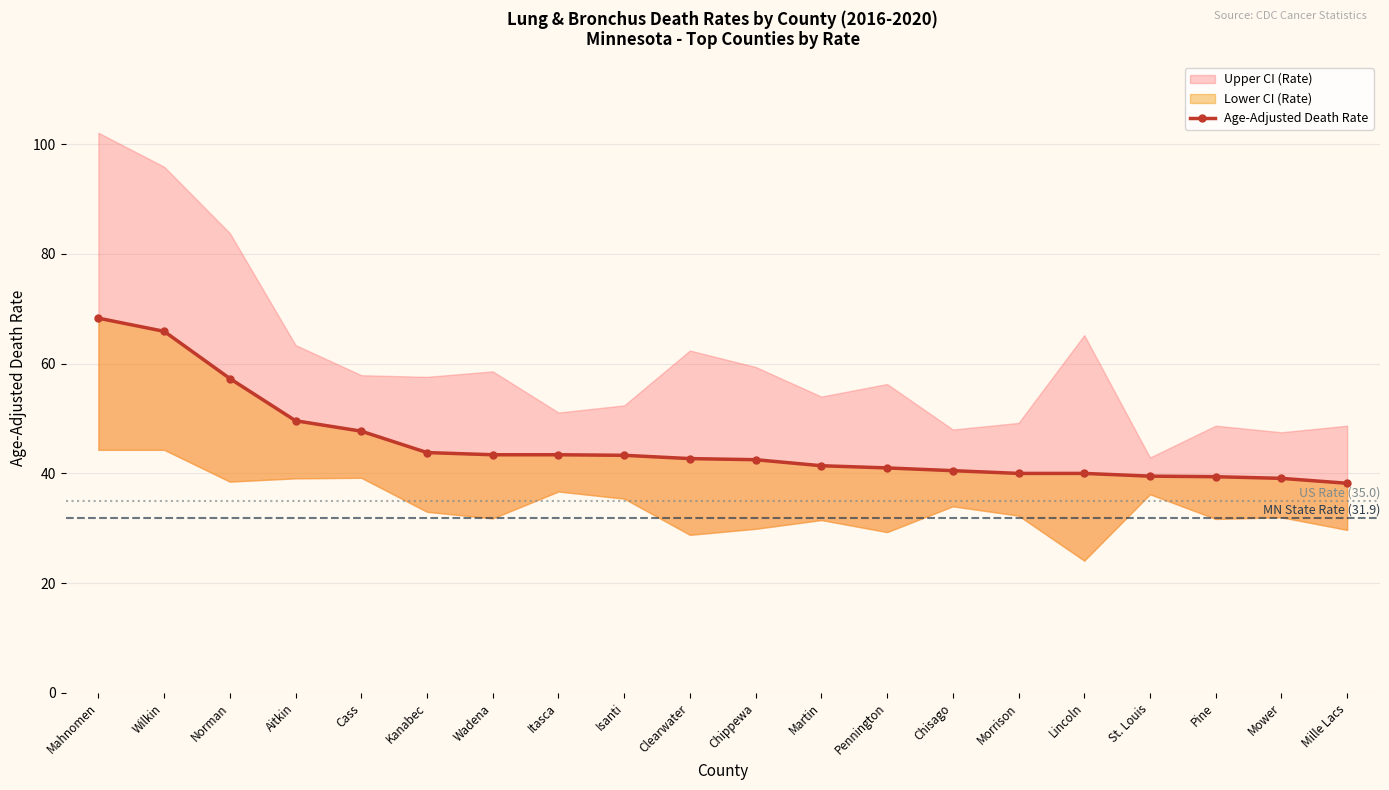

Where is the data nearest to the value 53?

Aitkin